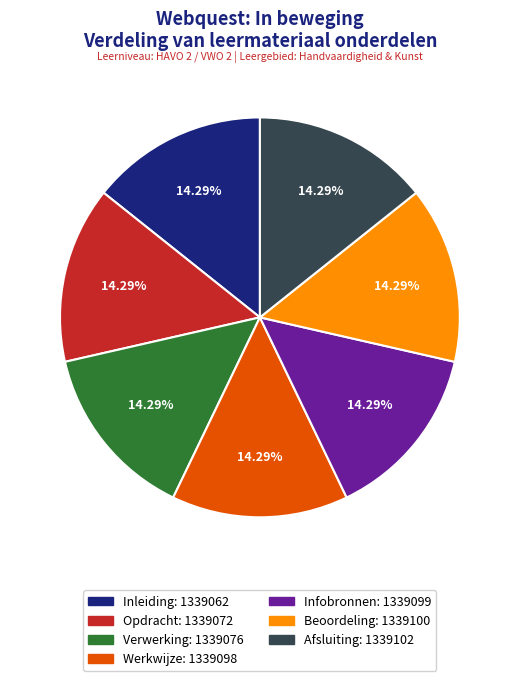

What is the total percentage of Beoordeling and Inleiding?

28.6%